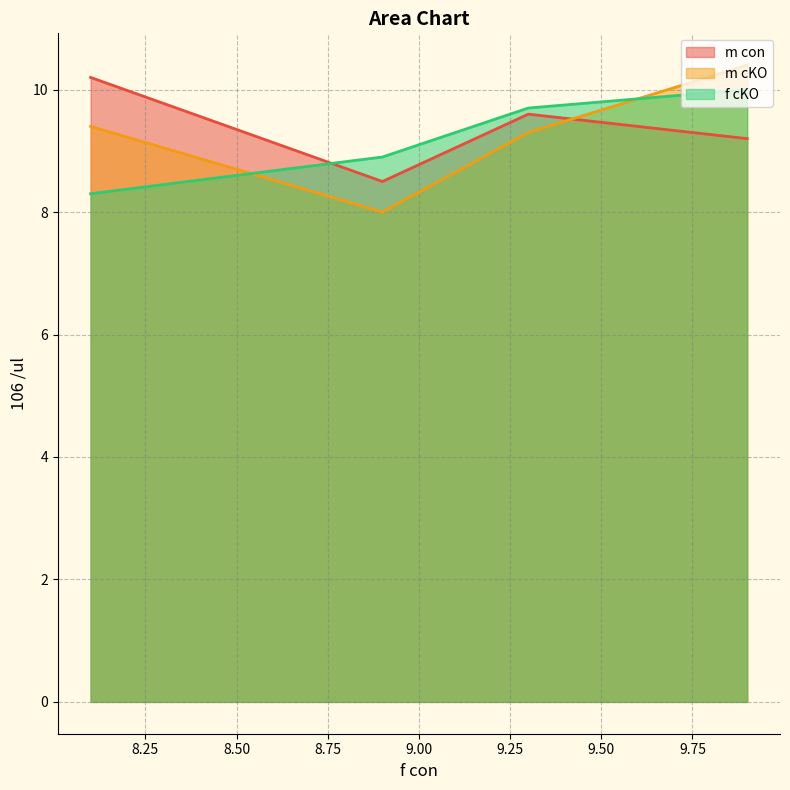

How many intersections are there between f cKO and m con?

1